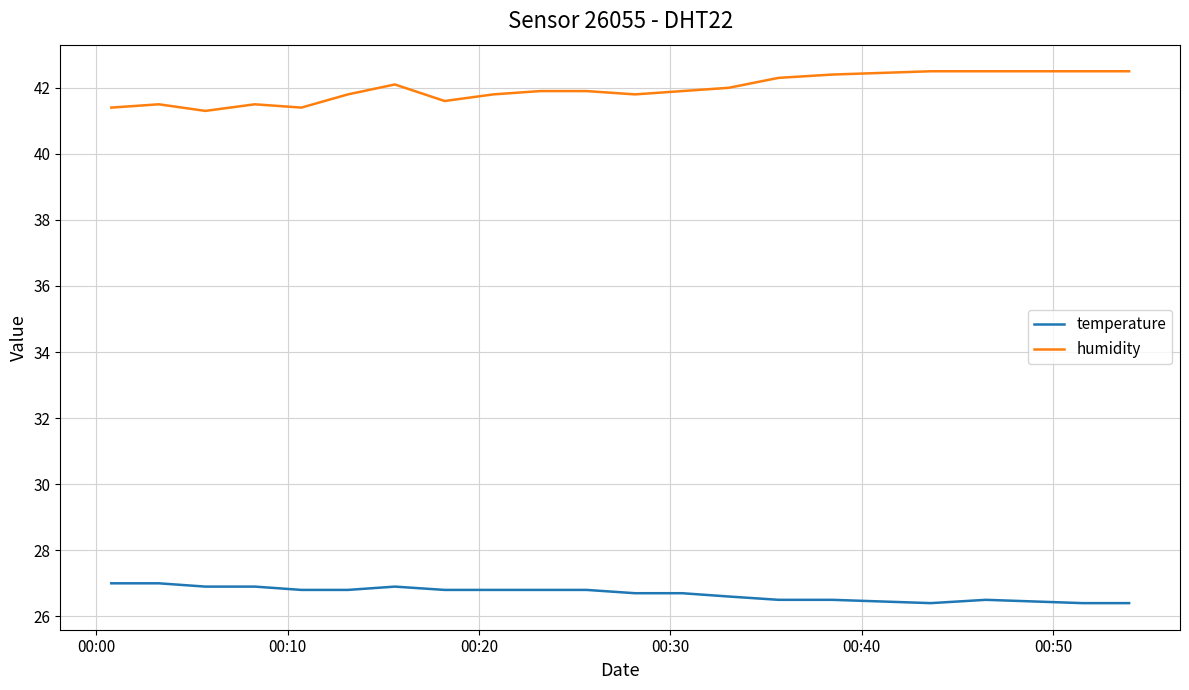

Which series has the largest total across all categories?

humidity